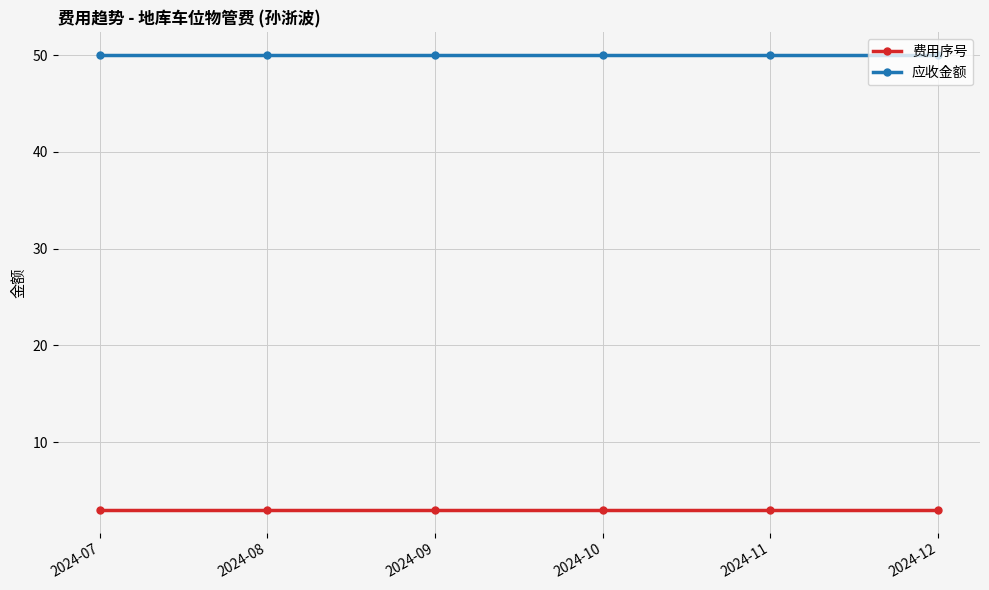

The 费用序号 series shows 3 at 2024-12. True or false?

True